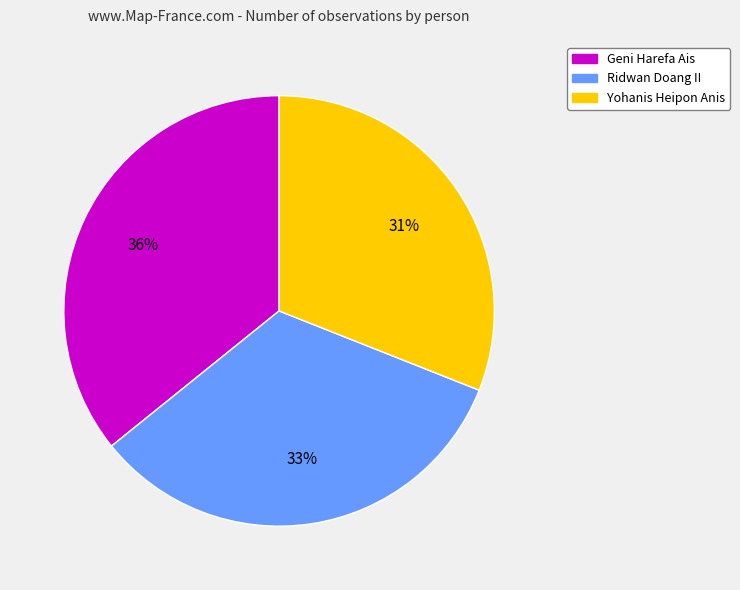

Is the sum of Geni Harefa Ais and Ridwan Doang II greater than half?

Yes